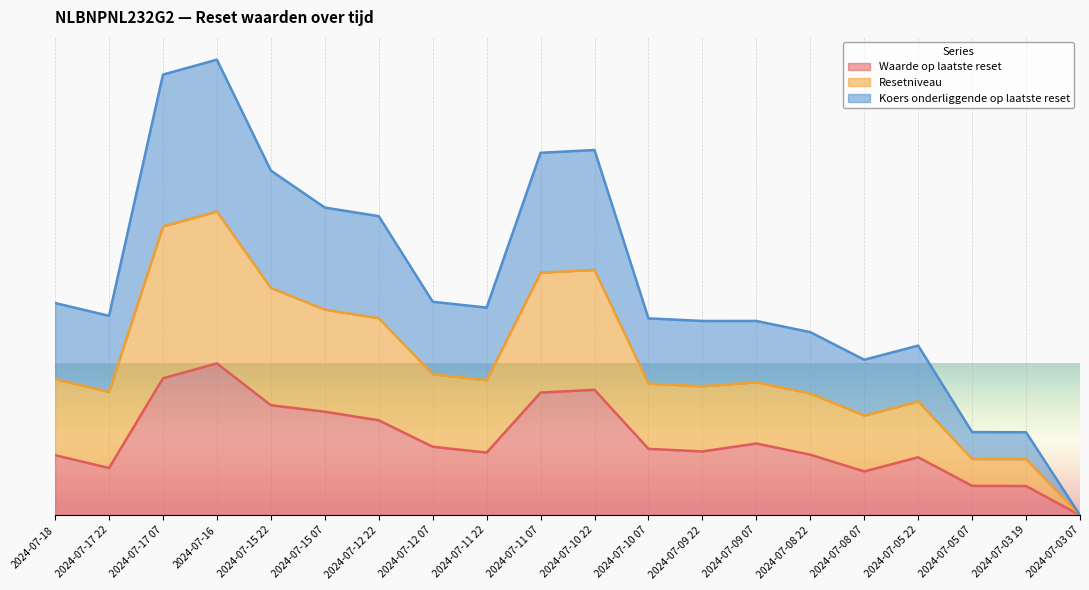

True or false: Resetniveau and Waarde op laatste reset cross at least once.

False